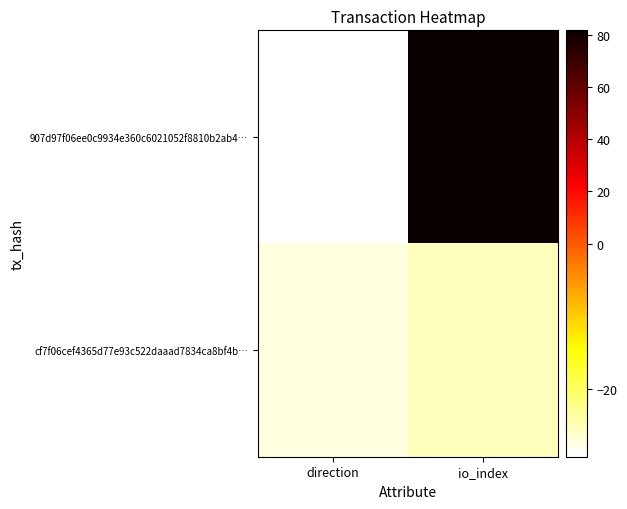

List the series in order of their peak value, lowest first.

cf7f06cef4365d77e93c522daaad7834ca8bf4b…, 907d97f06ee0c9934e360c6021052f8810b2ab4…